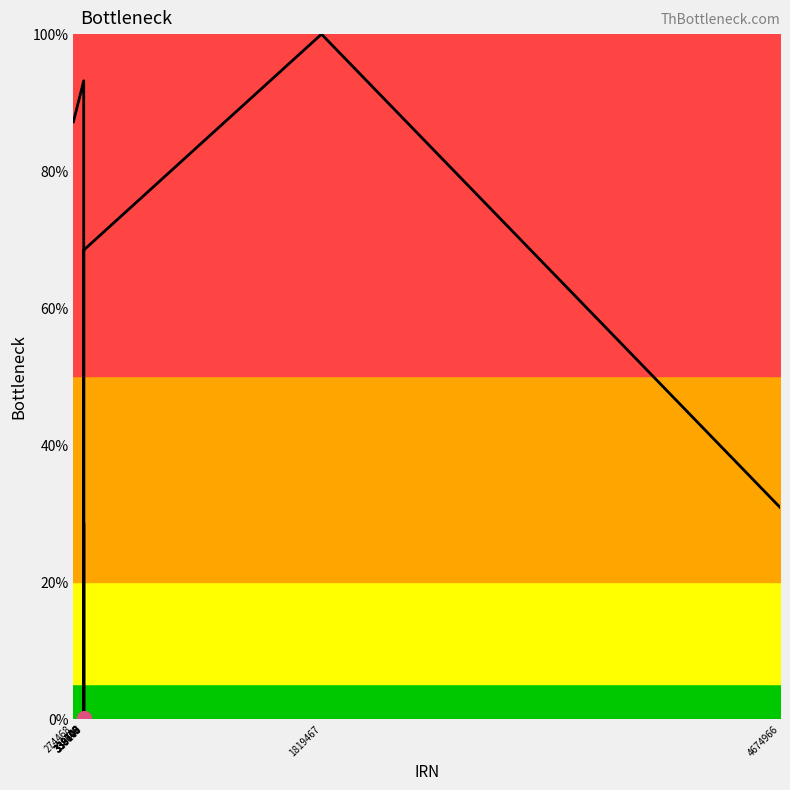

What is the difference between the maximum and minimum values?

100.0